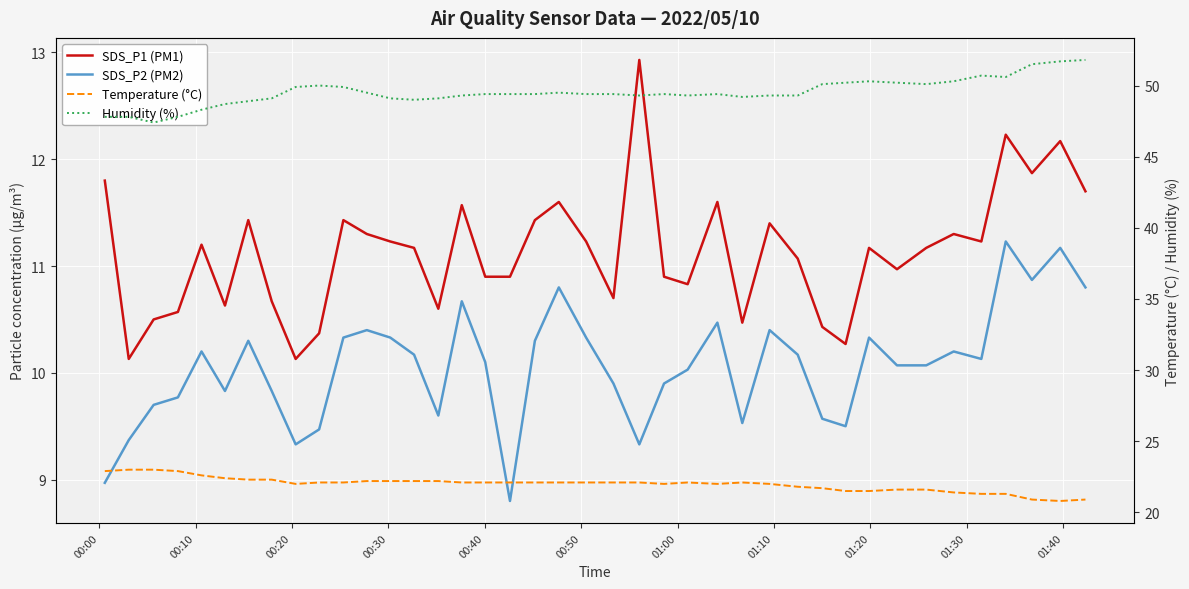

Count the number of data series in this chart.

4